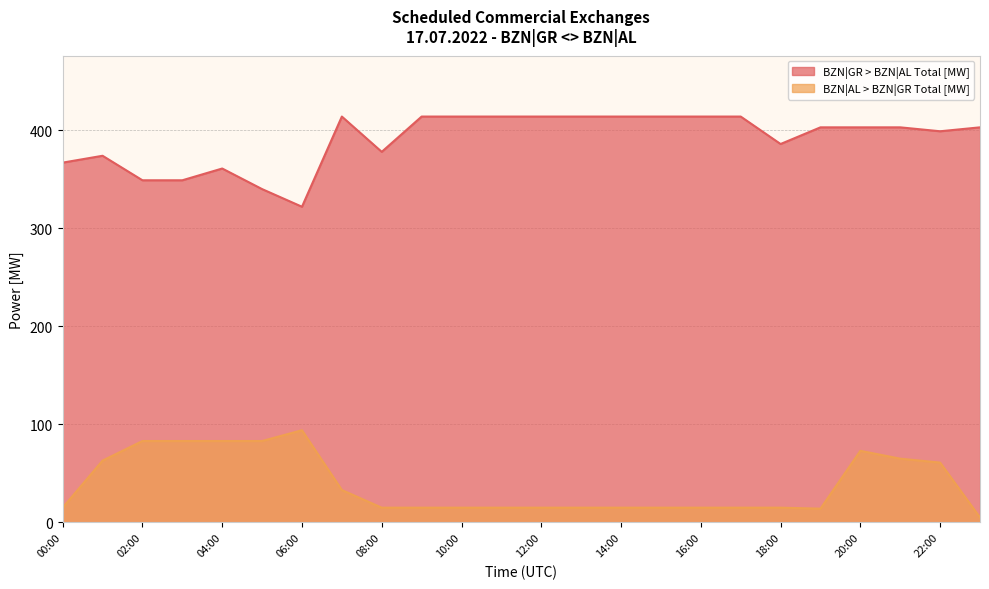

Reading left to right, extract all data points from this chart.

BZN|GR > BZN|AL Total [MW]: 367	374	349	349	361	340	322	414	378	414	414	414	414	414	414	414	414	414	386	403	403	403	399	403
BZN|AL > BZN|GR Total [MW]: 15	63	83	83	83	83	94	33	15	15	15	15	15	15	15	15	15	15	15	14	73	65	61	5